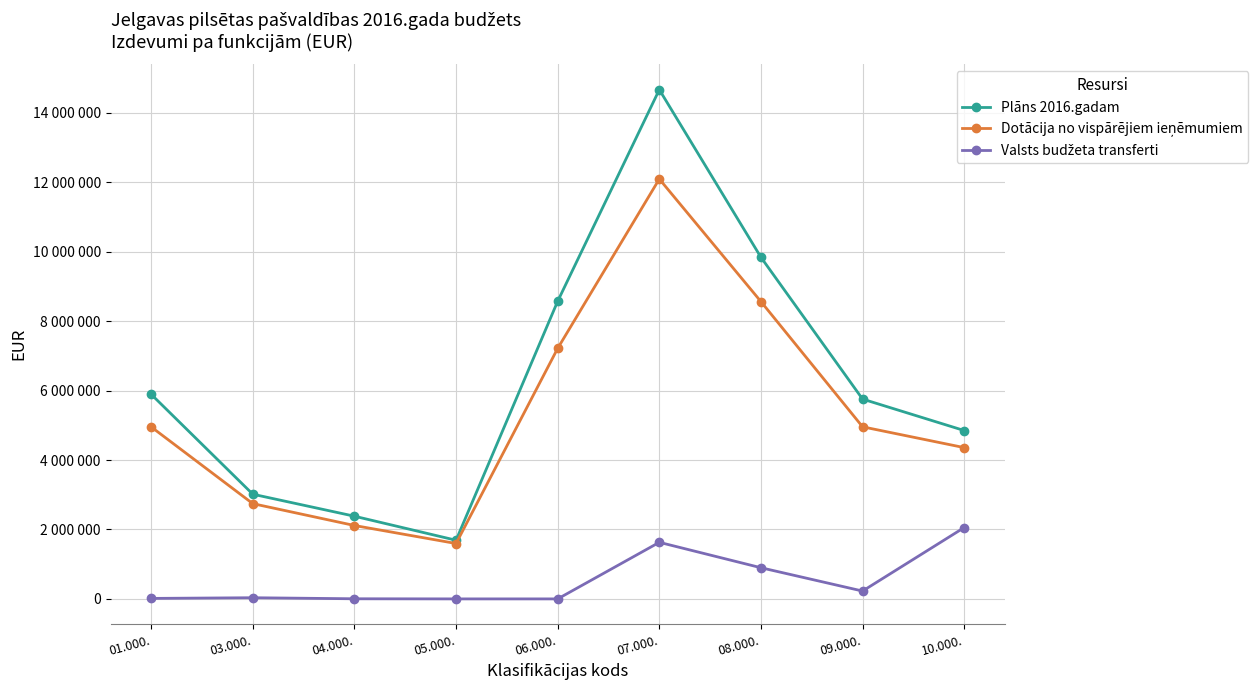

Where is Dotācija no vispārējiem ieņēmumiem nearest to the value 6846550?

06.000.